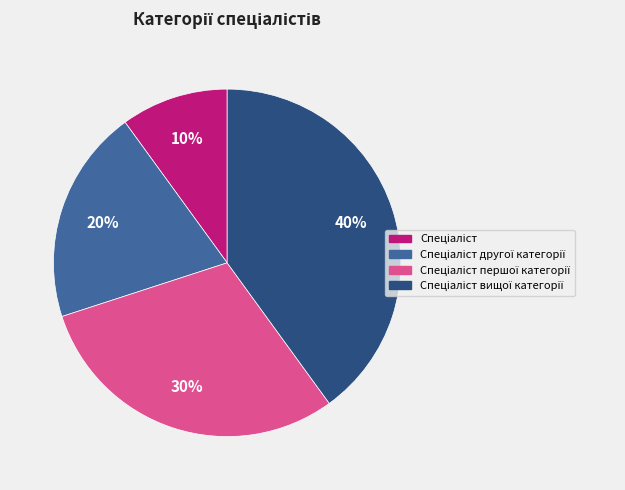

Is there any slice that represents more than half of the pie?

No